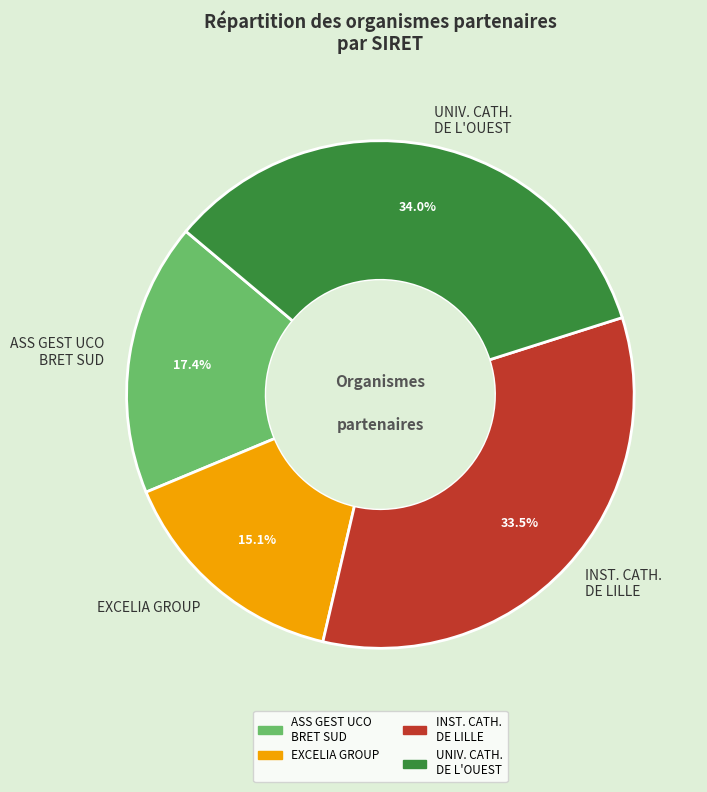

How many segments does this pie chart have?

4